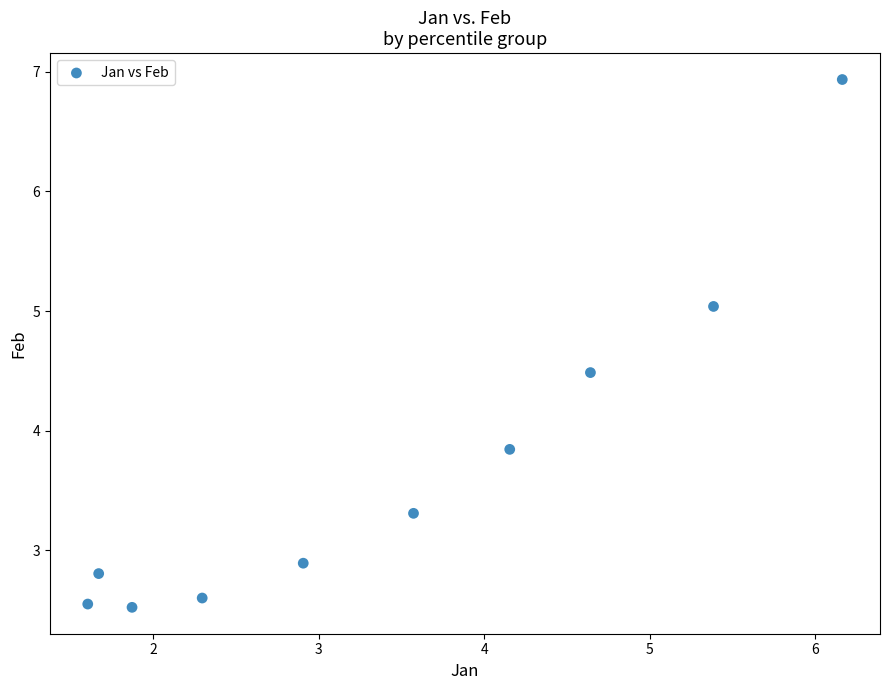

What Y value in the scatter plot is closest to 4?

3.8